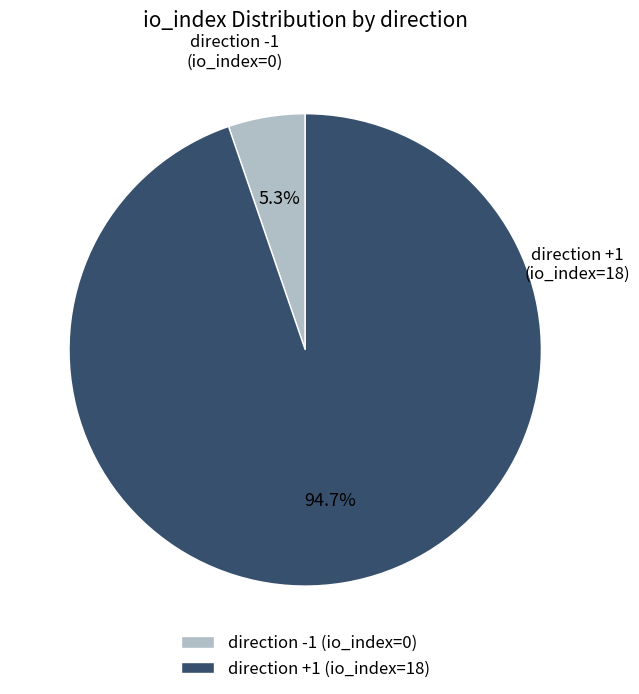

How many segments does this pie chart have?

2